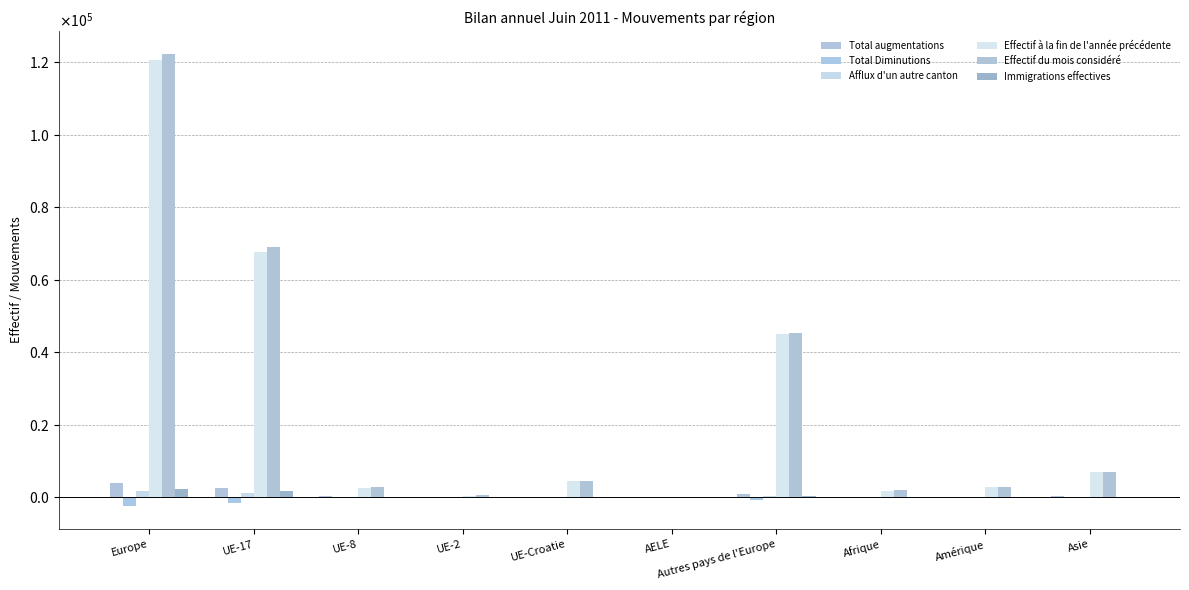

What is the label of the 1st bar from the left?

Europe